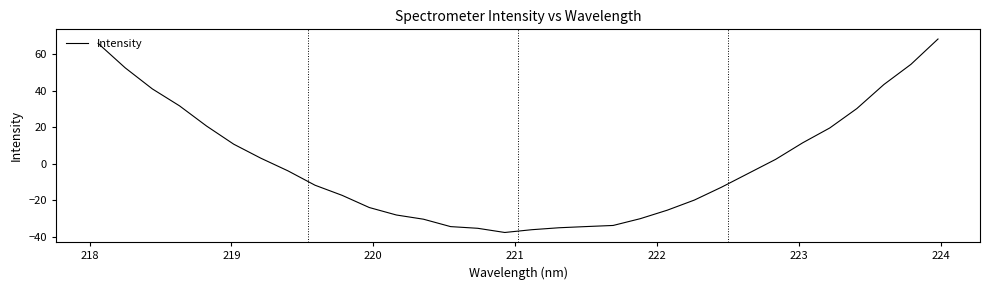

What is the smallest value displayed?

-37.5